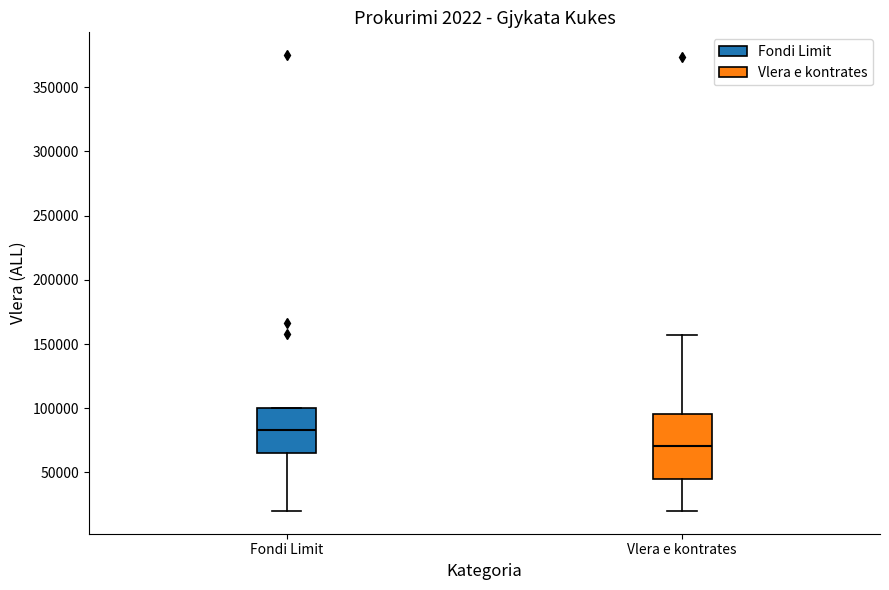

Where does the lower whisker of the box for Vlera e kontrates end on the y-axis? The values are not printed on the chart, so give them approximately, as read against the axis.

20000